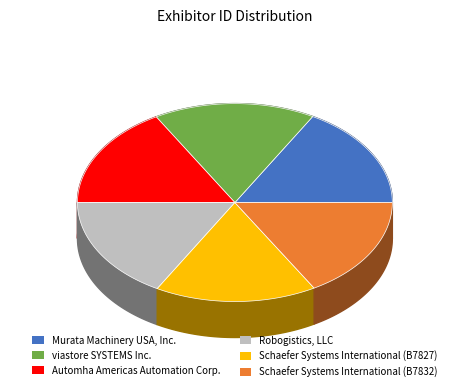

To the nearest percent, what is the combined percentage of Schaefer Systems International (B7832) and Automha Americas Automation Corp.?

33%